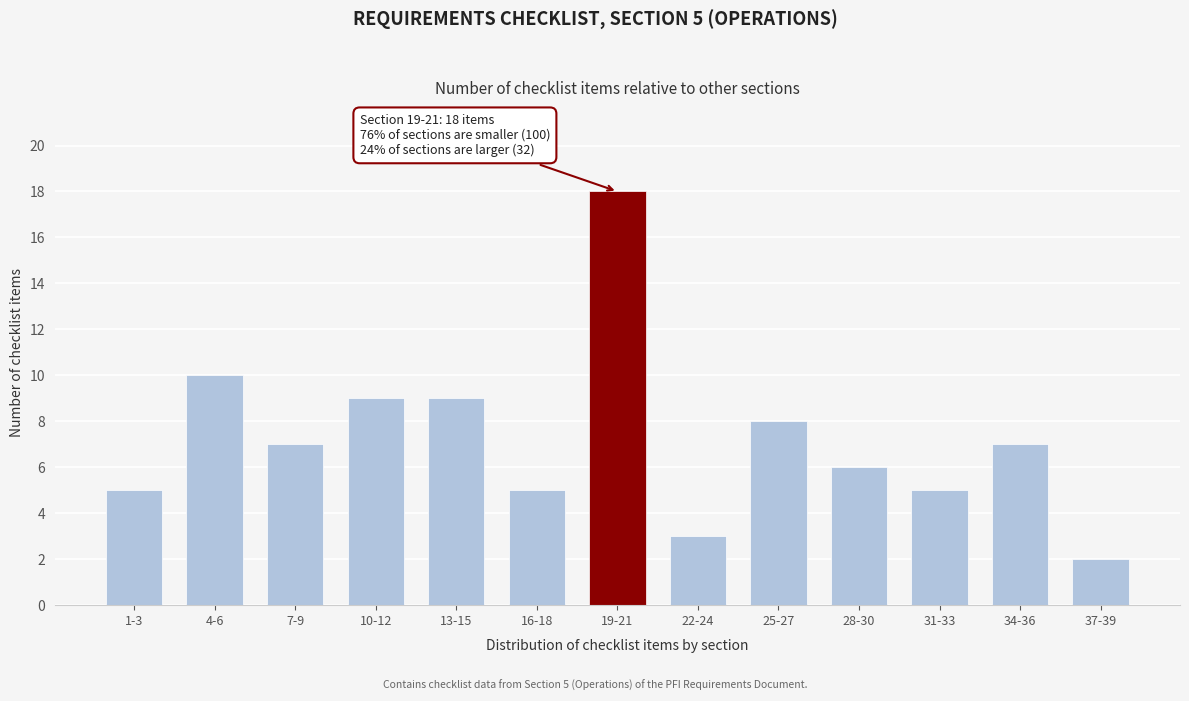

Reading left to right, extract all data points from this chart.

5	10	7	9	9	5	18	3	8	6	5	7	2